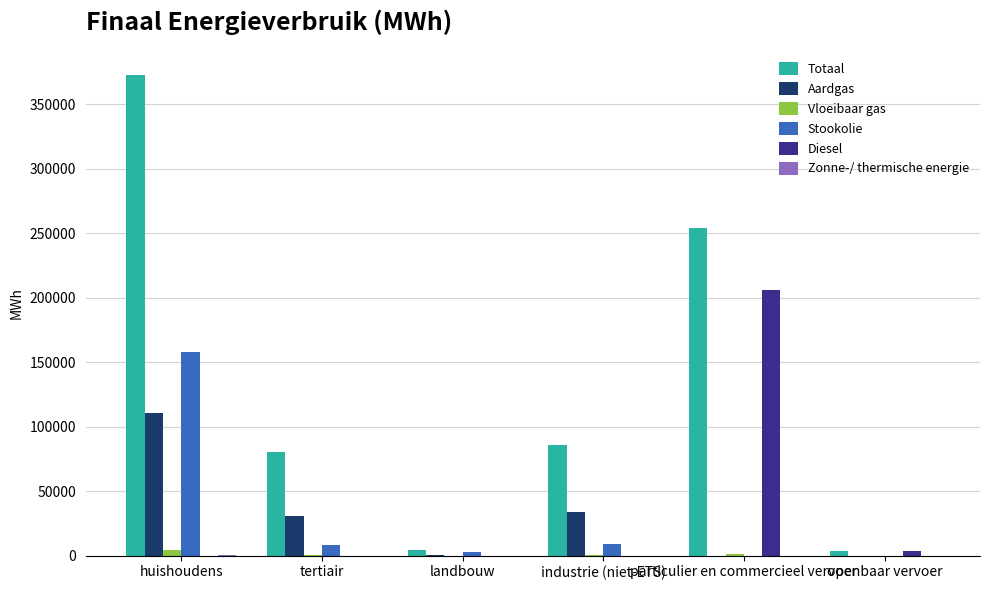

What is the maximum value shown in the chart?

372410.1